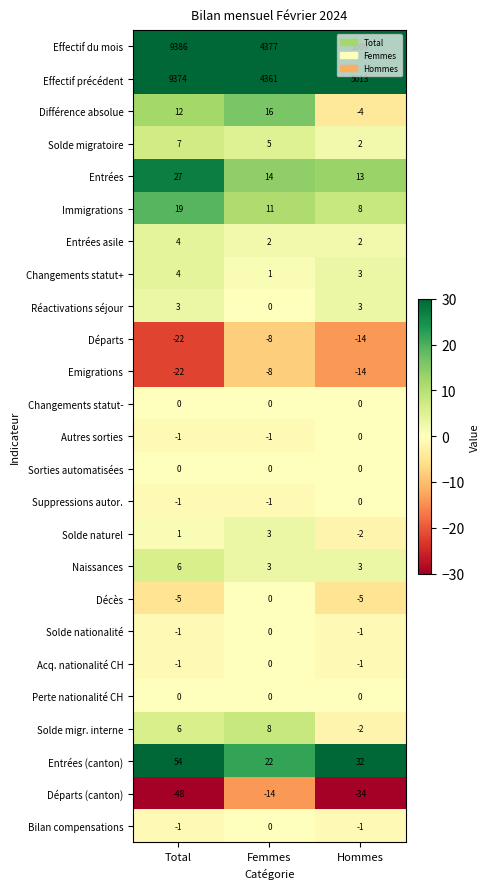

What is the average value of the Entrées series?

18